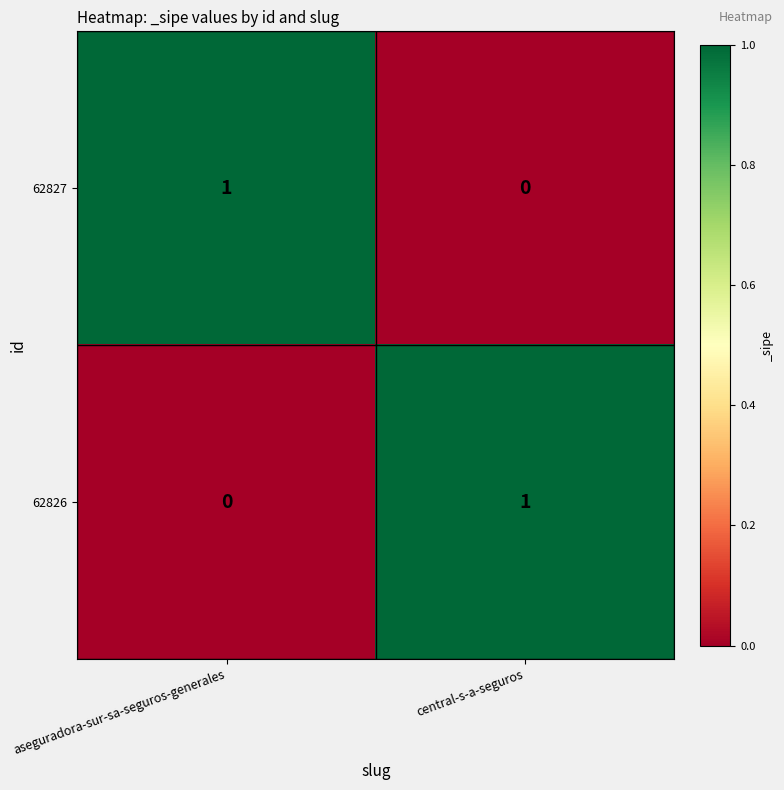

Is it true that 62826 equals 0 at central-s-a-seguros?

False